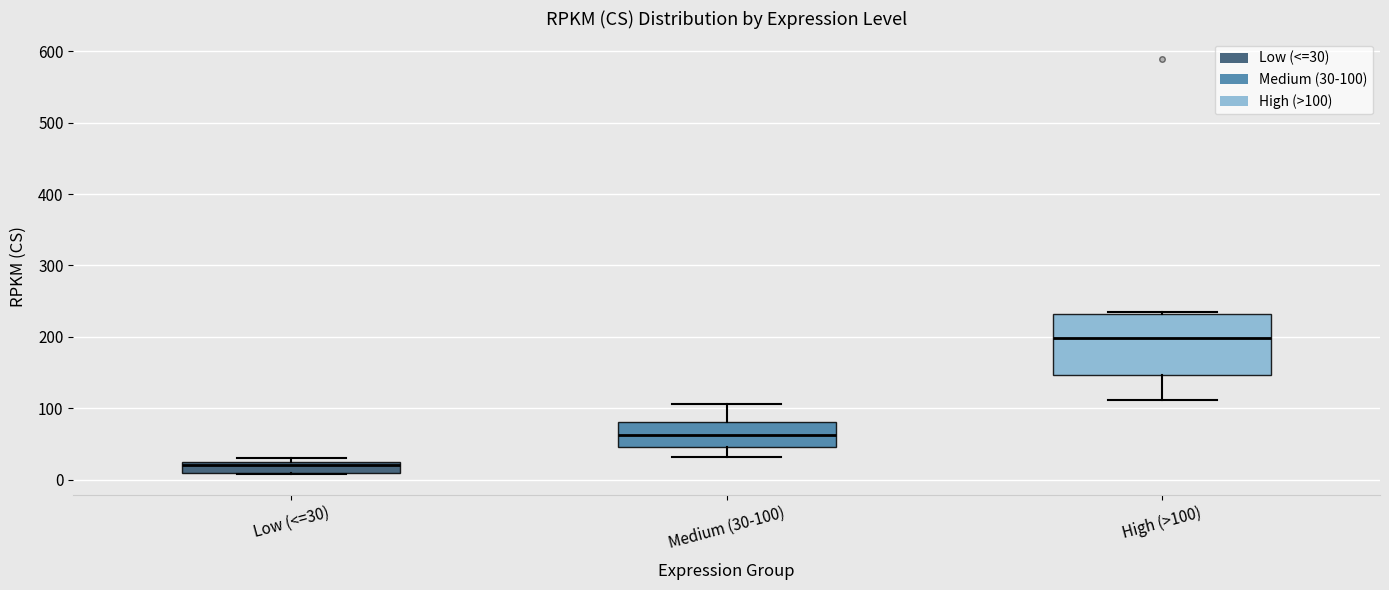

Reading left to right, transcribe this box plot: for each box, give where its median line is, the range the box spans, and where its two whiskers end, as read against the y-axis. The values are not printed on the chart, so give them approximately, as read against the axis.

Low (<=30): median 20, box 10 to 30, whiskers 10 to 30 (just above the box's upper edge)
Medium (30-100): median 60, box 50 to 80, whiskers 30 to 110
High (>100): median 200, box 150 to 230, whiskers 110 to 240